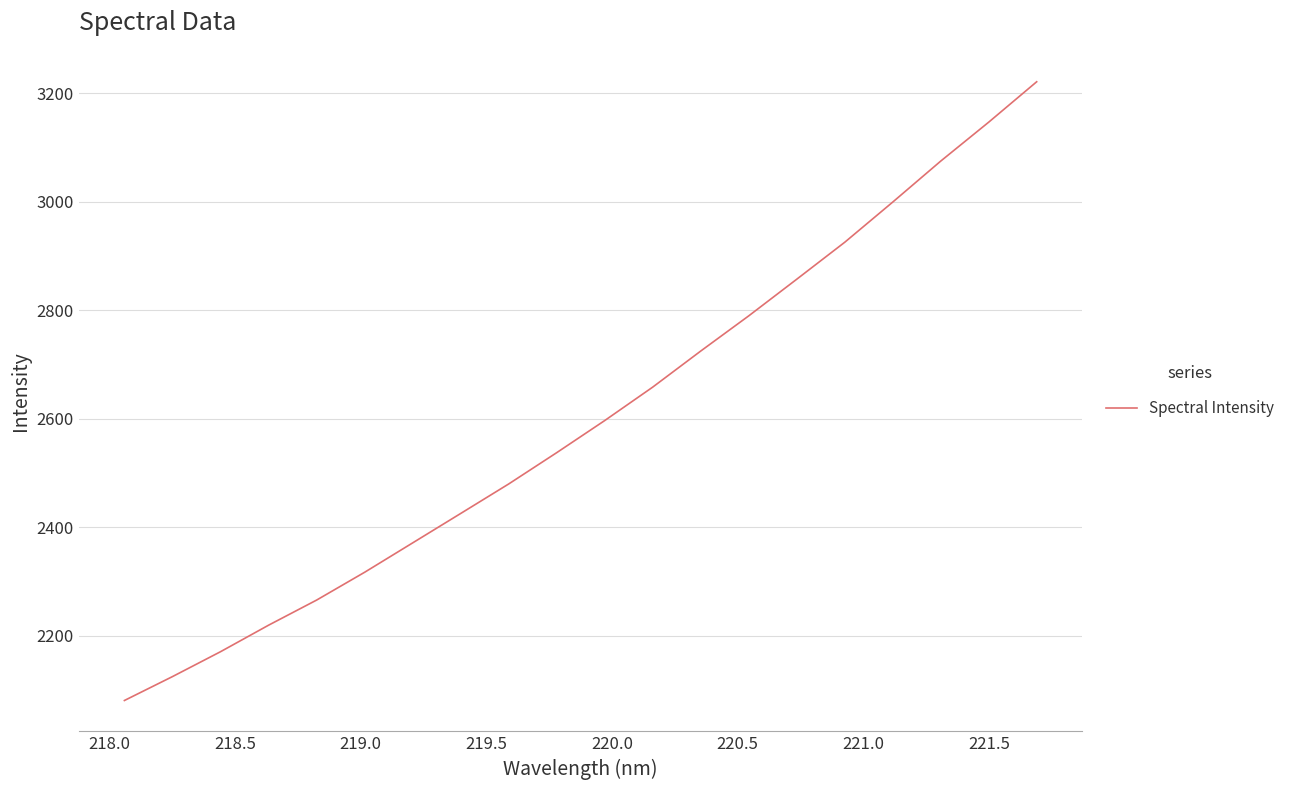

What is the difference between the maximum and minimum values?

1141.0